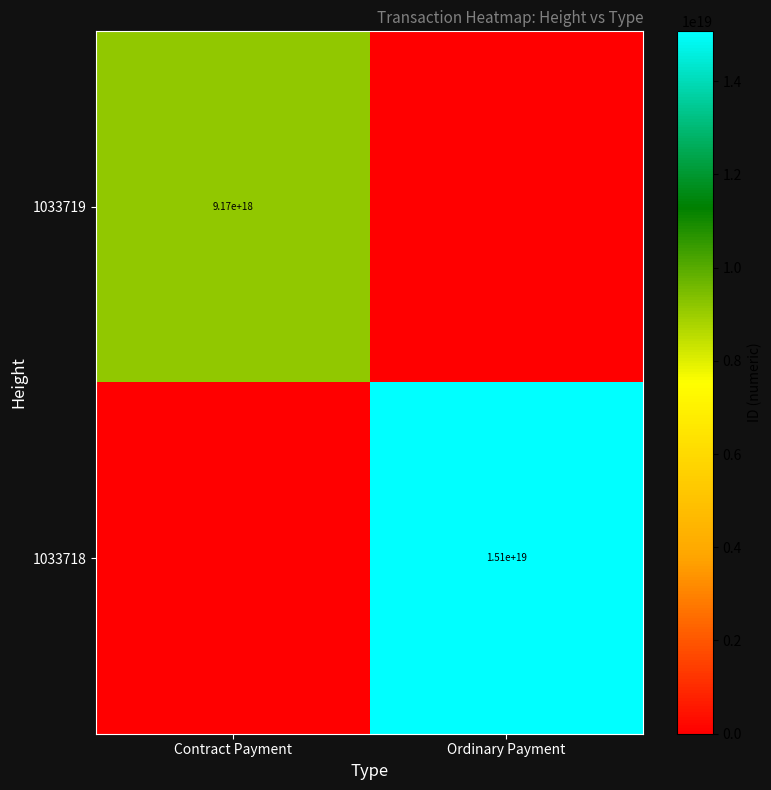

At which category is the sum across all series the highest?

Ordinary Payment